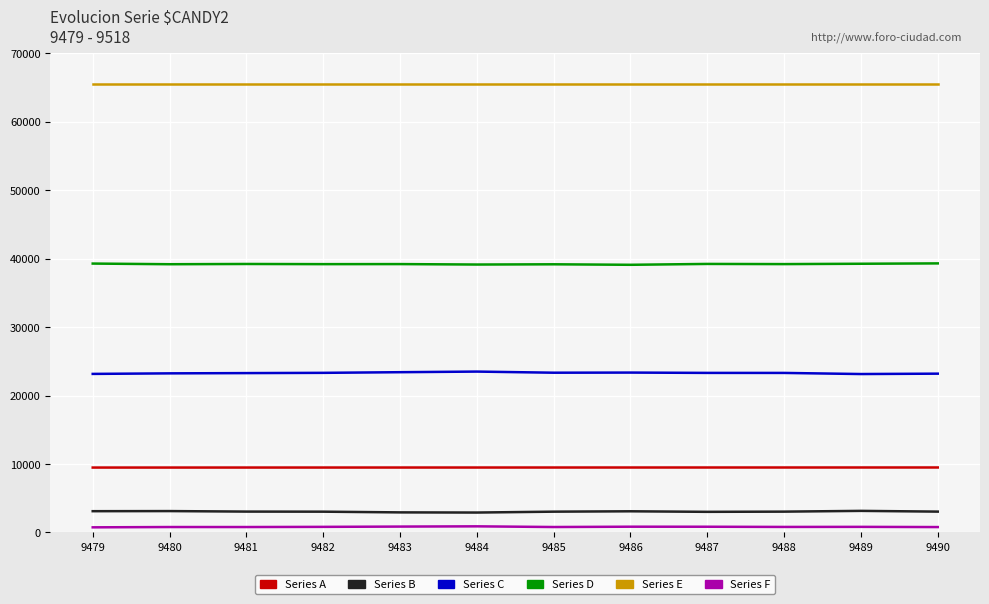

True or false: Series A and Series E cross at least once.

False